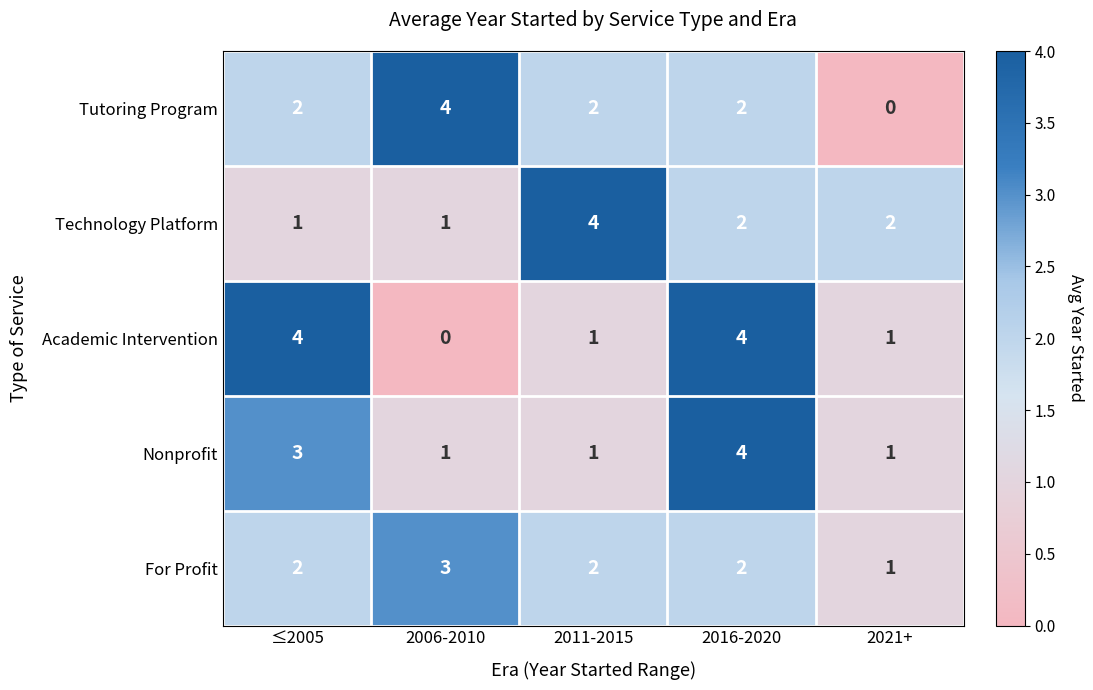

At which label does Technology Platform first exceed 2?

2011-2015